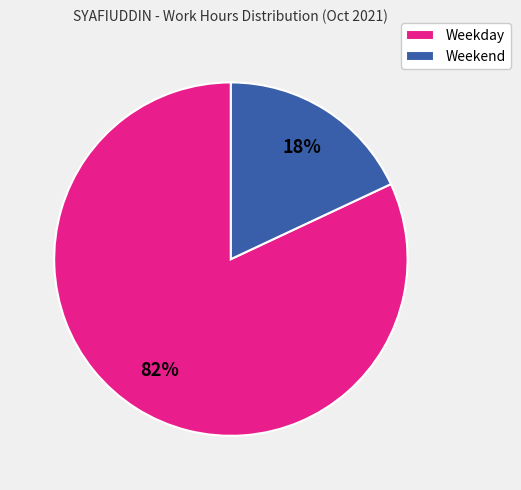

Rank the categories by value from lowest to highest.

Weekend, Weekday